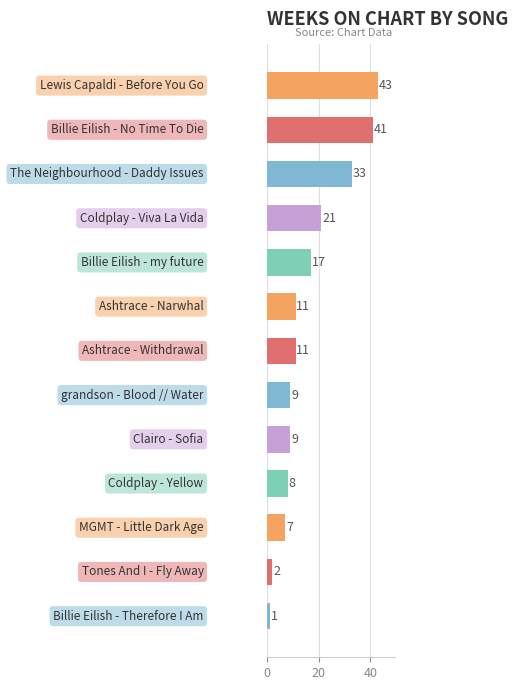

What is the average value?

16